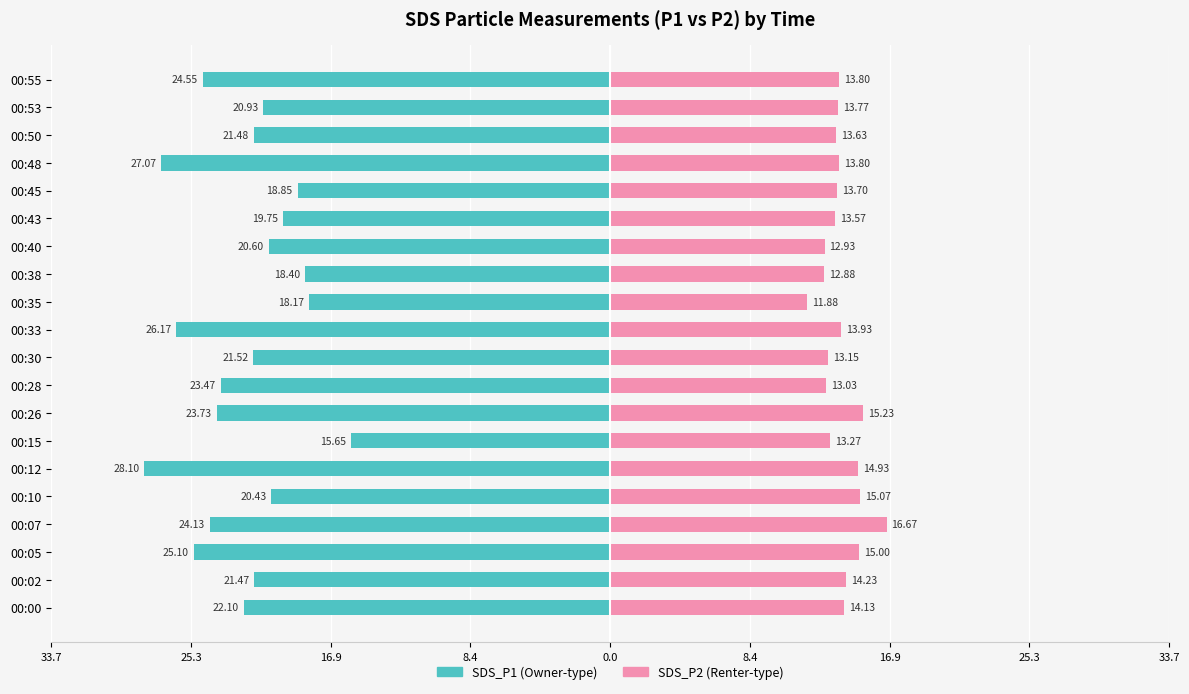

Reading left to right, what are all the values shown in this chart?

SDS_P1: -22.1	-21.5	-25.1	-24.1	-20.4	-28.1	-15.7	-23.7	-23.5	-21.5	-26.2	-18.2	-18.4	-20.6	-19.8	-18.9	-27.1	-21.5	-20.9	-24.6
SDS_P2: 14.1	14.2	15.0	16.7	15.1	14.9	13.3	15.2	13.0	13.2	13.9	11.9	12.9	12.9	13.6	13.7	13.8	13.6	13.8	13.8